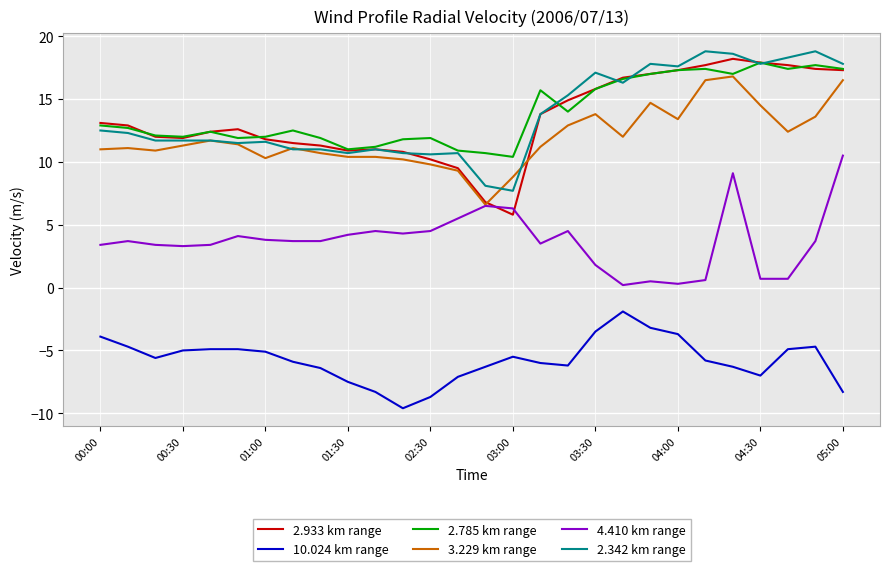

Which series has the widest spread of values?

2.933 km range